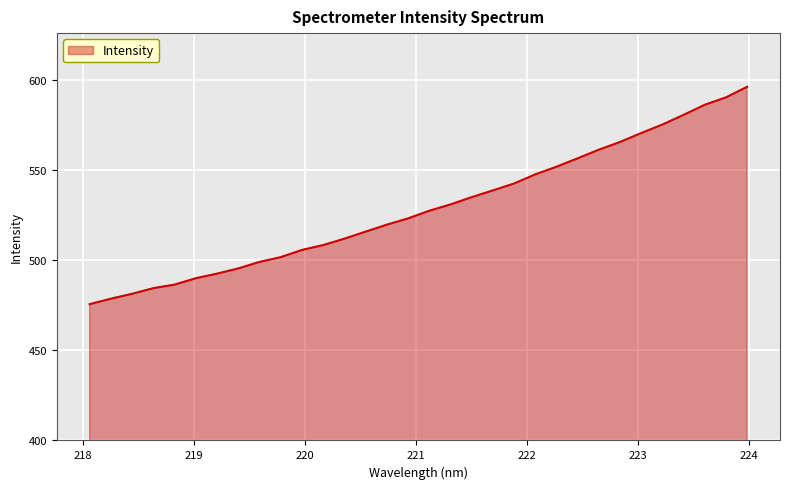

What is the greatest value displayed?

596.3